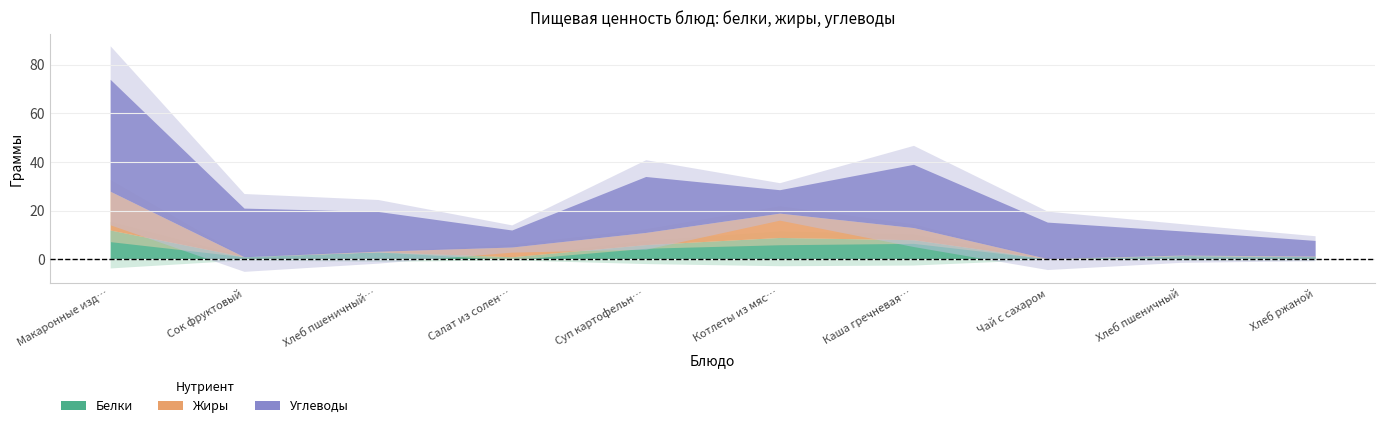

Is it true that Белки equals 8.0 at Каша гречневая вязкая?

True